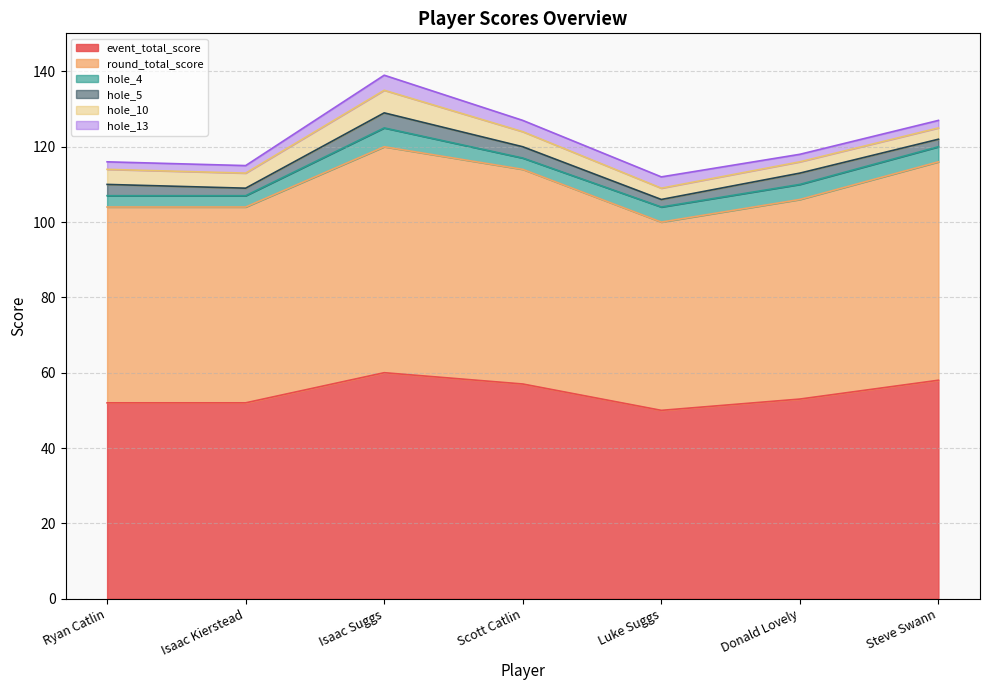

How many event_total_score values are between 52 and 58?

5